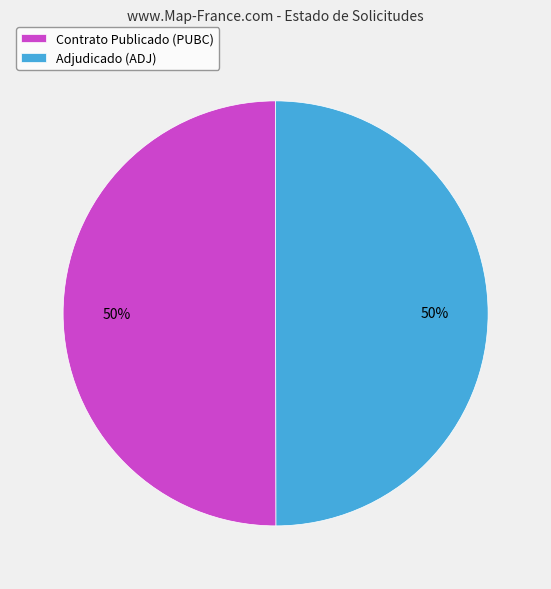

What is the ratio of the value at Contrato Publicado (PUBC) to the value at Adjudicado (ADJ)?

1.0